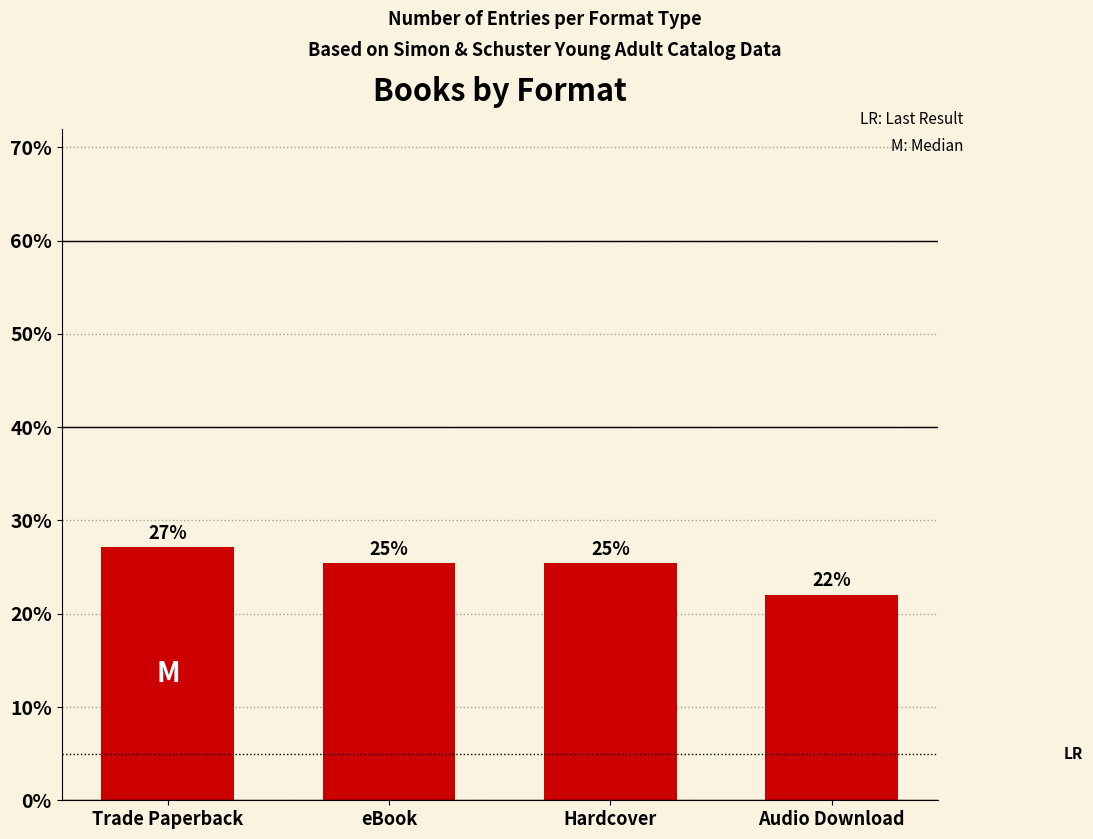

True or false: the data shows 25.4 at Hardcover.

True